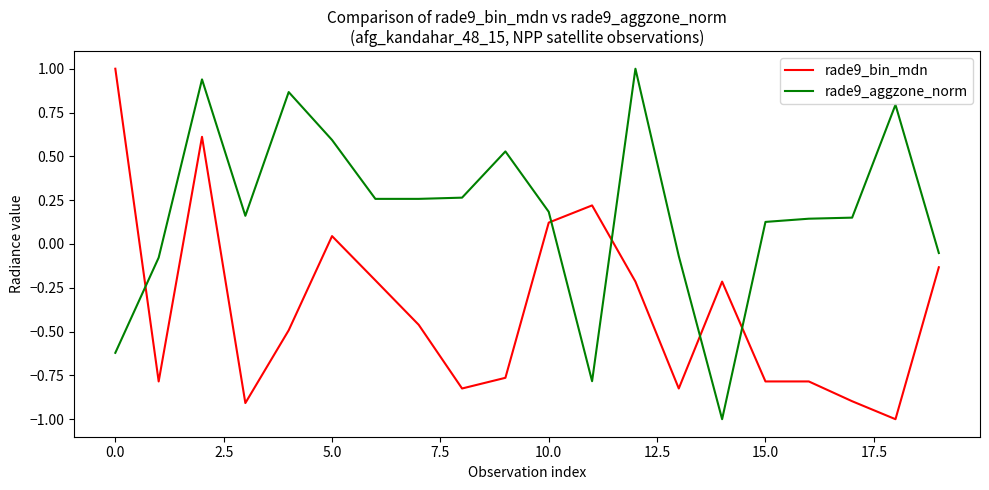

Count the number of data series in this chart.

2